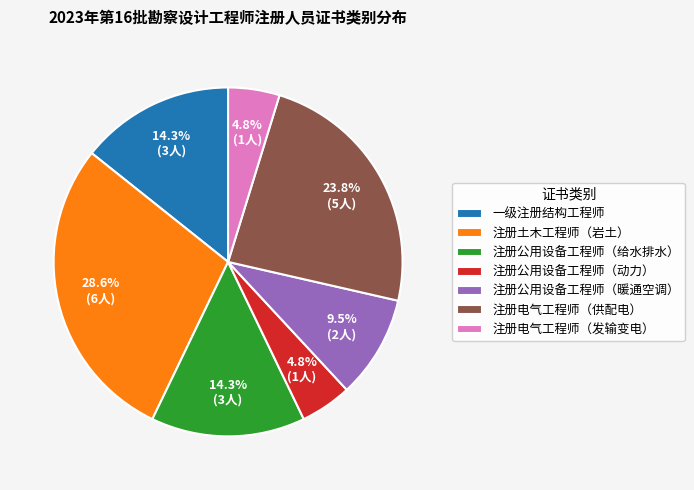

What is the largest slice in the pie chart?

注册土木工程师（岩土）